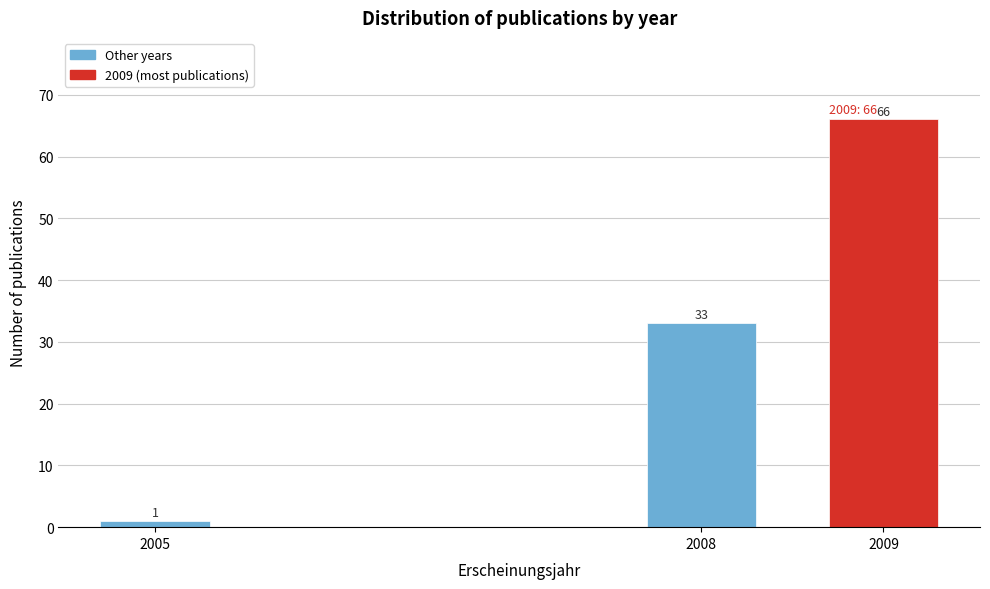

Reading left to right, what are all the values shown in this chart?

1	33	66